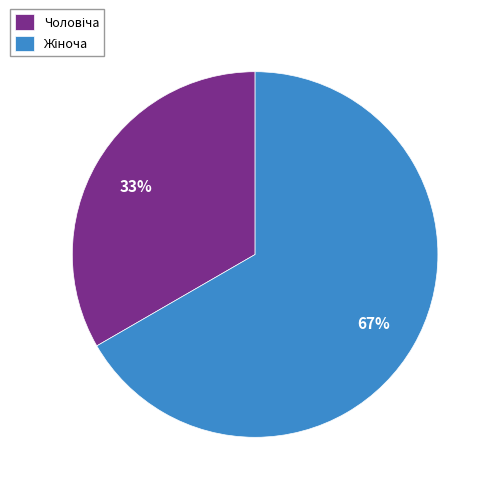

Does any single category account for the majority?

Yes